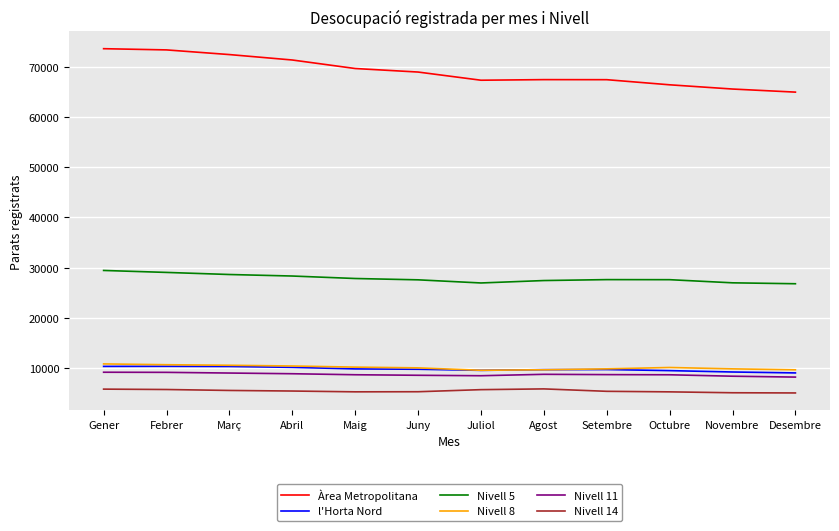

True or false: Nivell 5 and Nivell 14 intersect in this chart.

False